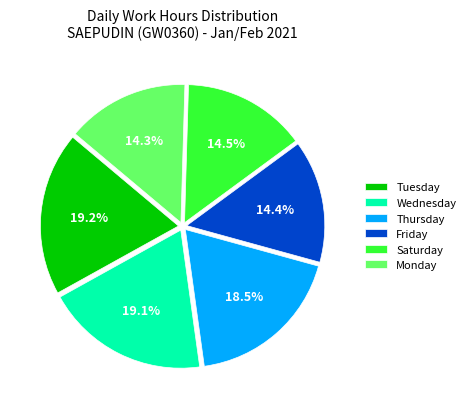

Is there any slice that represents more than half of the pie?

No